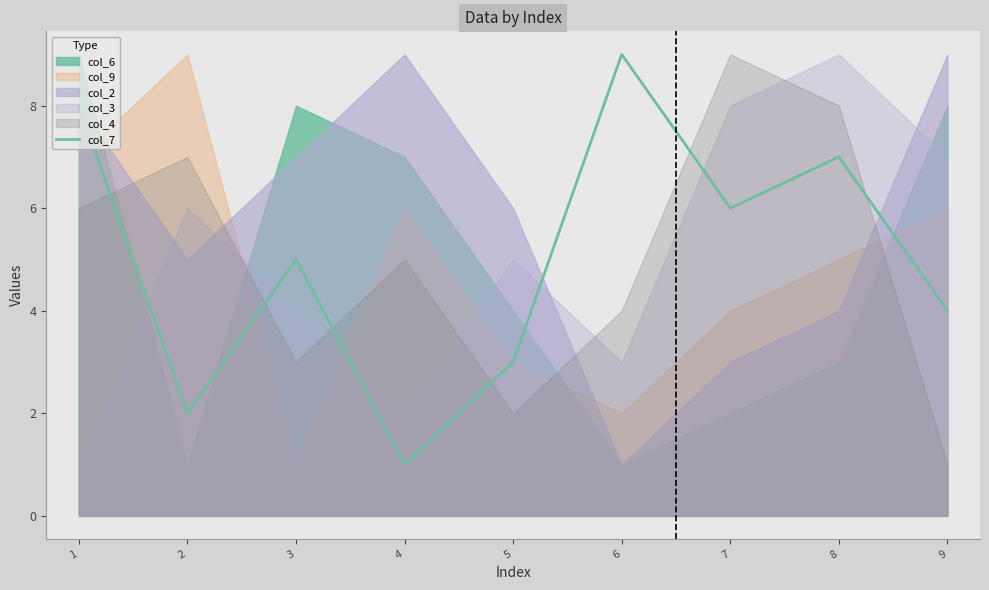

How many data points are less than 5?

4